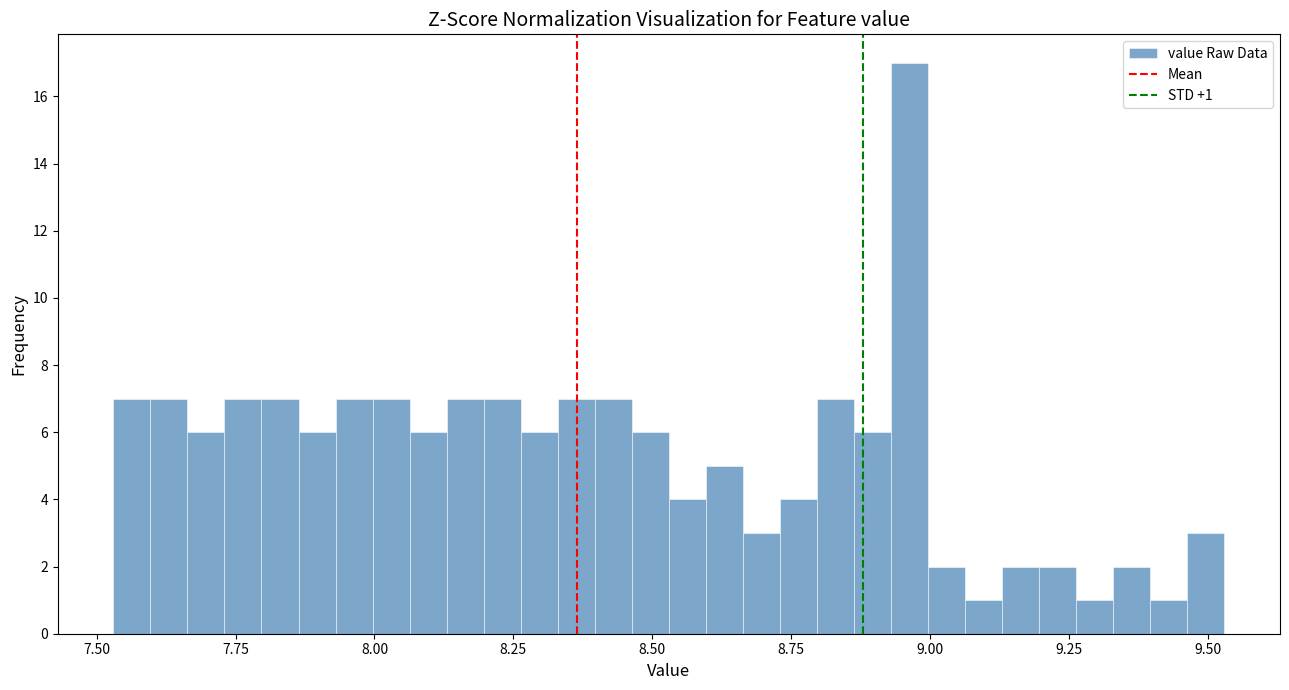

Around what value on the x-axis is the tallest bar? Give the approximate position of its centre, as read against the axis.

8.95